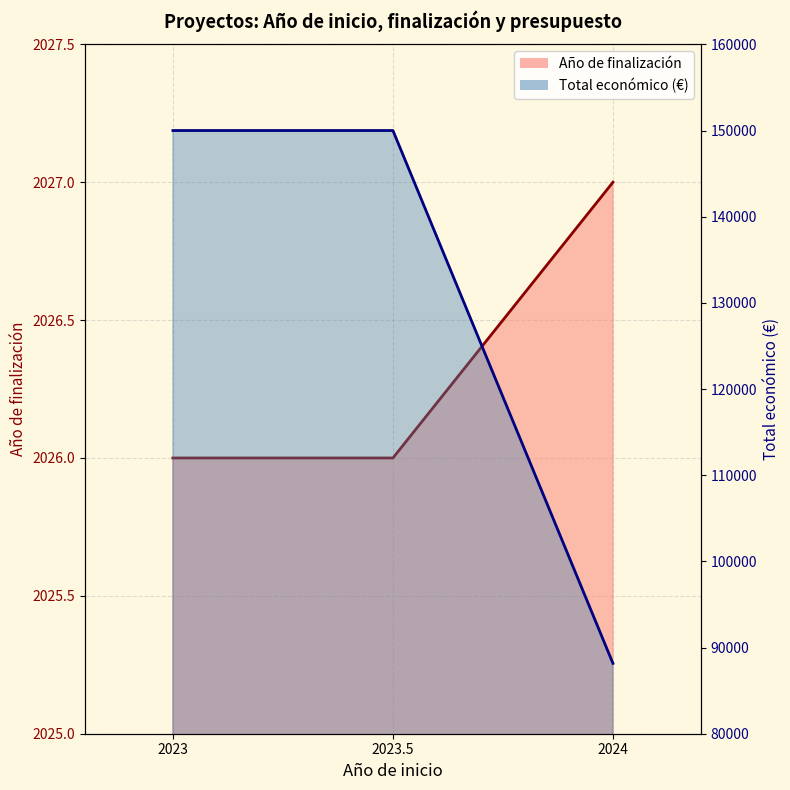

How many lines are shown in the chart?

2